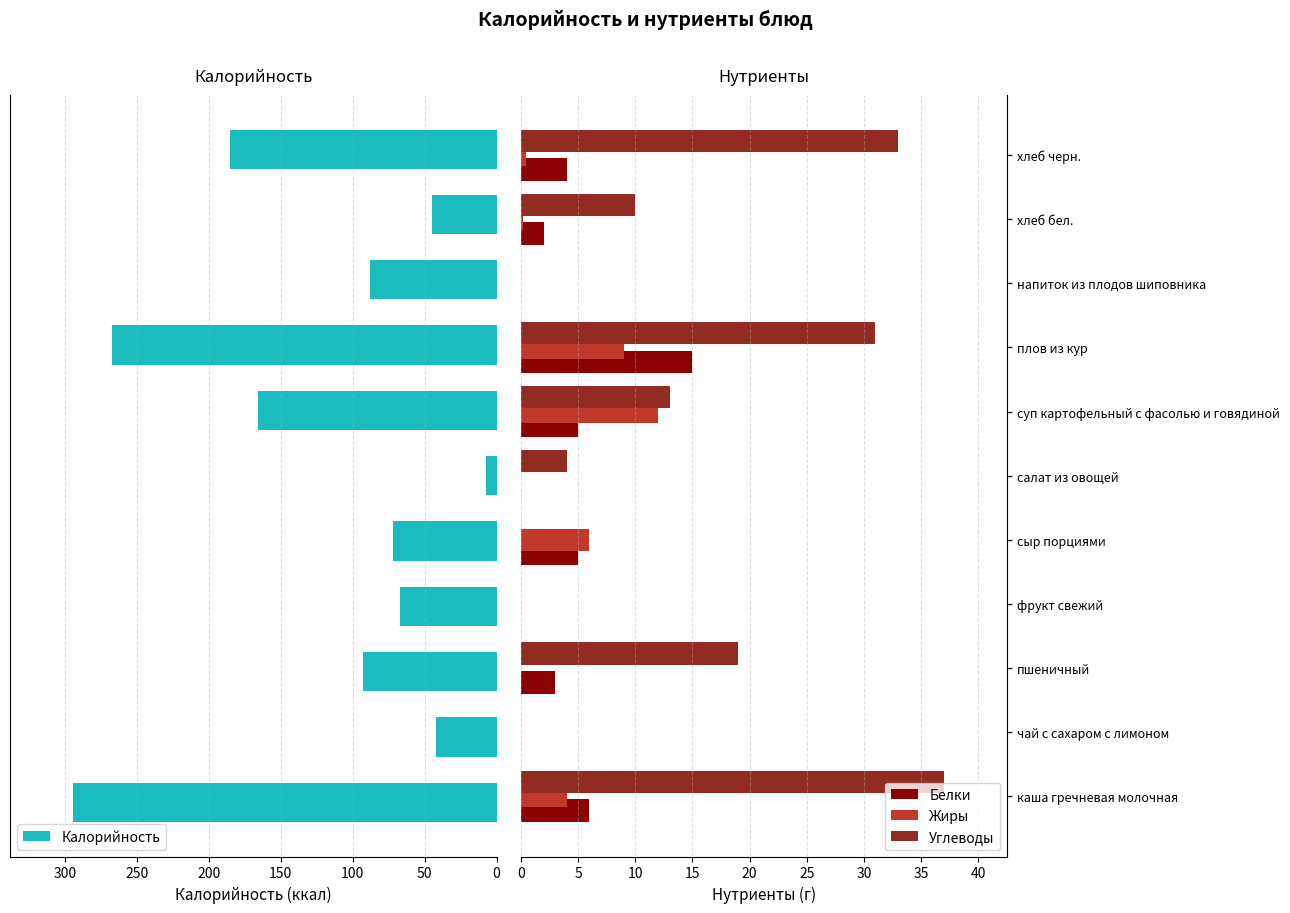

How many bars are there in total?

44